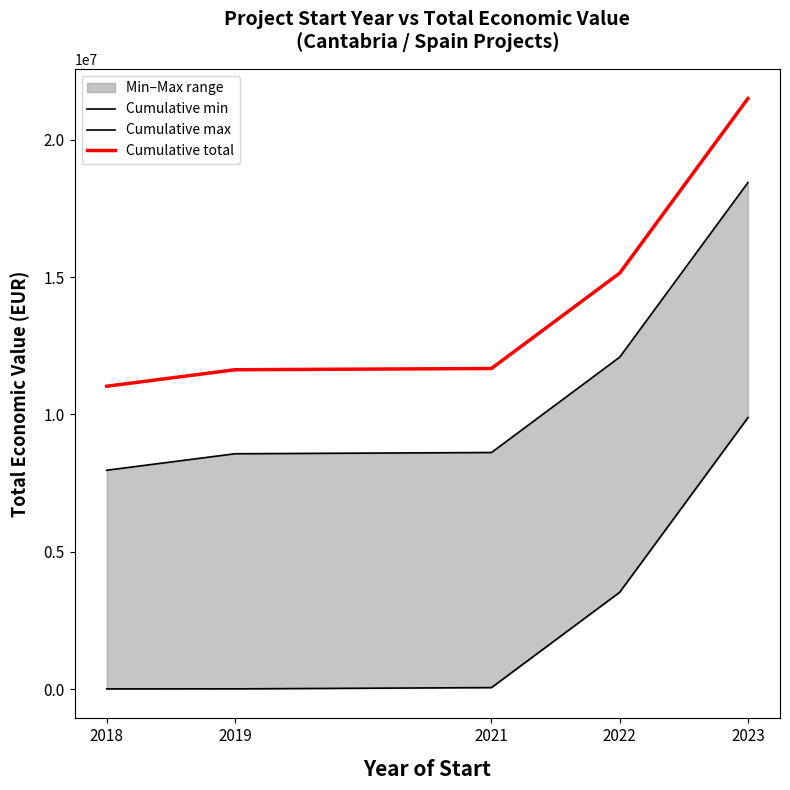

How many data points in Cumulative total are less than 11671273?

2